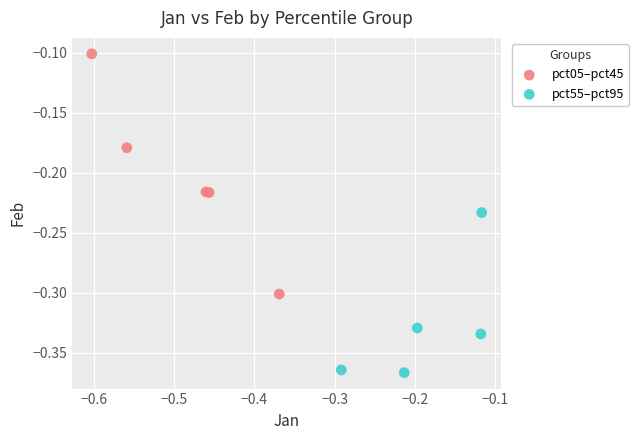

Which series has the widest spread of Y values?

pct05–pct45